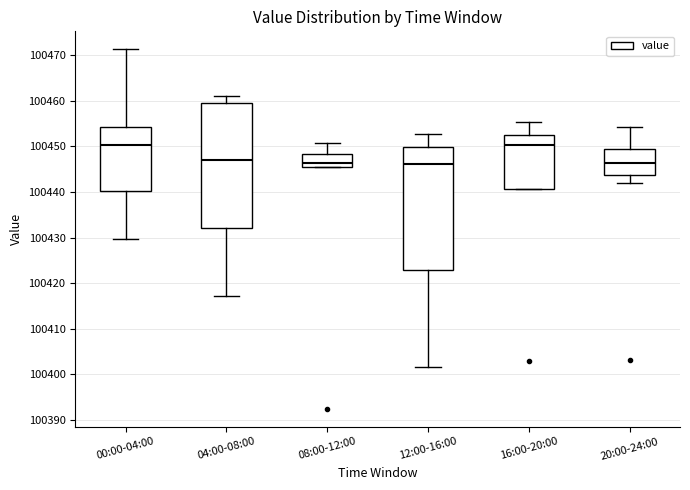

Reading left to right, transcribe this box plot: for each box, give where its median line is, the range the box spans, and where its two whiskers end, as read against the y-axis. The values are not printed on the chart, so give them approximately, as read against the axis.

00:00-04:00: median 100450, box 100440 to 100454, whiskers 100430 to 100471
04:00-08:00: median 100447, box 100432 to 100459, whiskers 100417 to 100461
08:00-12:00: median 100446 (just above the box's lower edge), box 100446 to 100448, whiskers 100446 to 100451
12:00-16:00: median 100446, box 100423 to 100450, whiskers 100402 to 100453
16:00-20:00: median 100450, box 100441 to 100453, whiskers 100441 to 100455
20:00-24:00: median 100446, box 100444 to 100449, whiskers 100442 to 100454